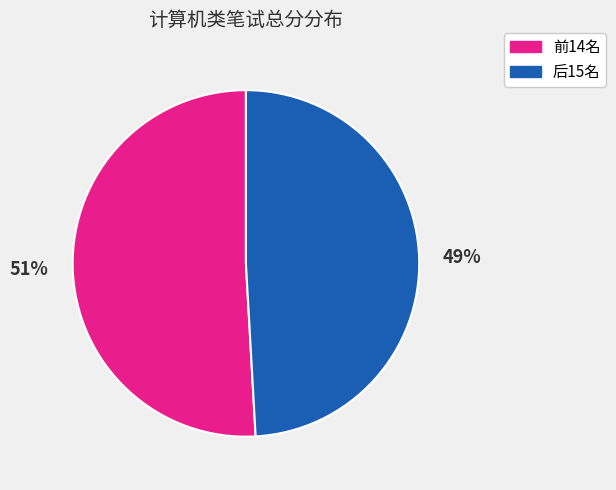

Which category has the smallest portion of the pie?

后15名